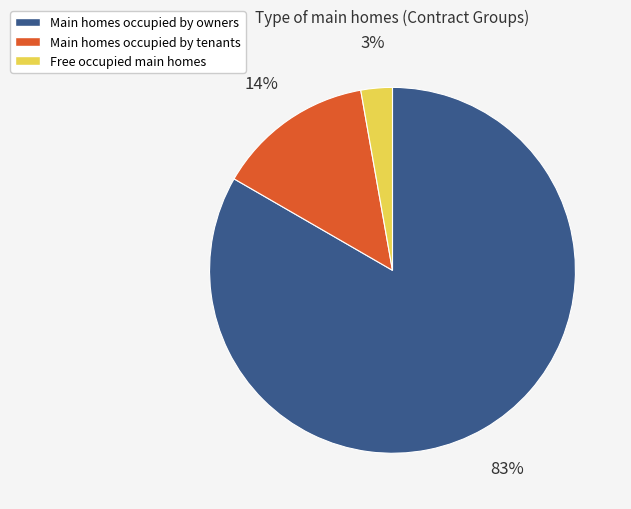

To the nearest percent, what portion does Main homes occupied by tenants represent?

14%